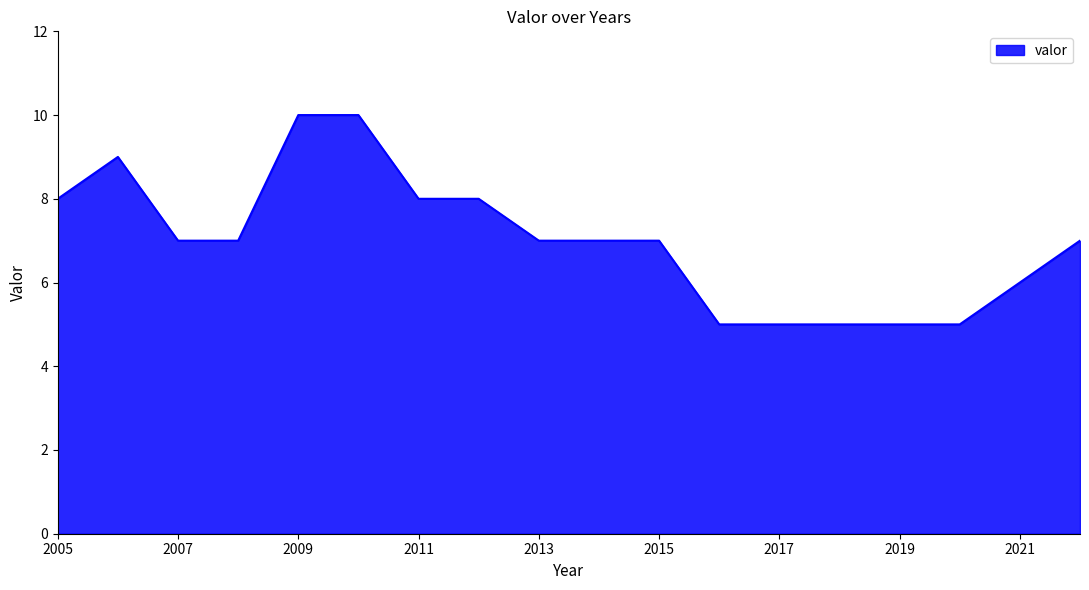

What is the difference between the second highest and second lowest values?

5